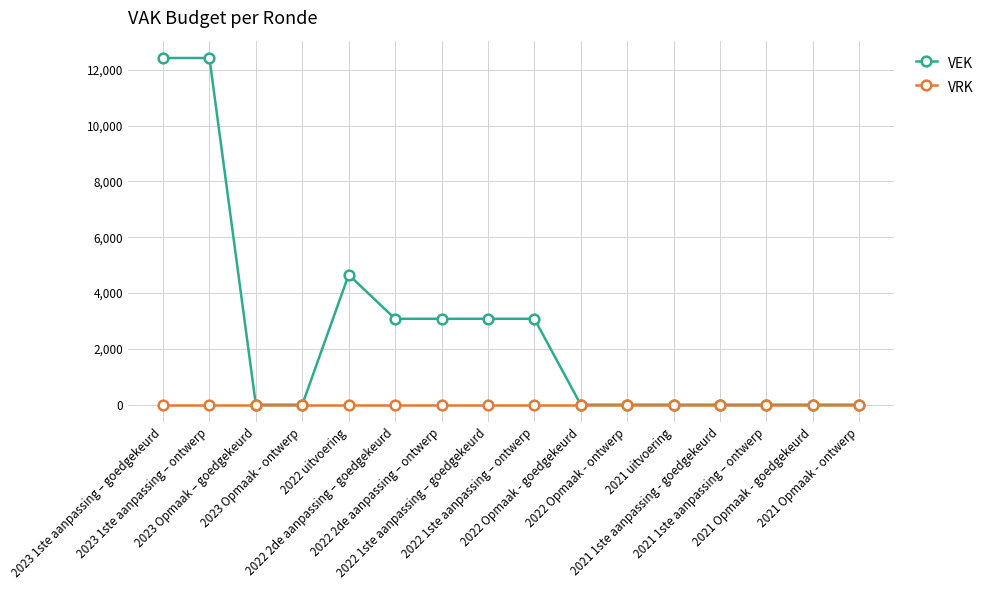

Which series has the largest total across all categories?

VEK